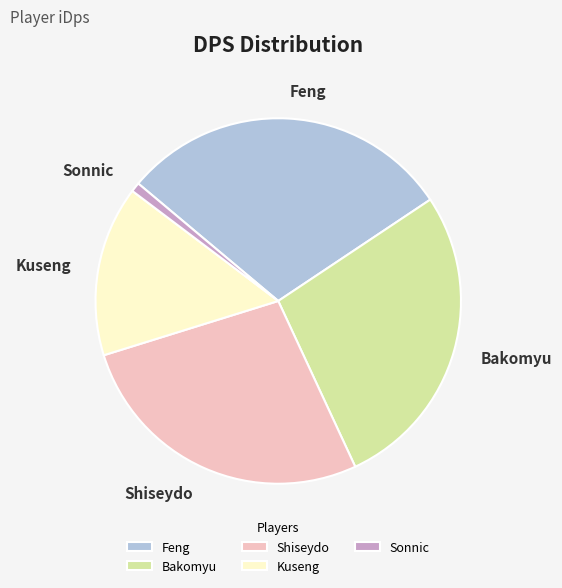

Is the sum of Feng and Bakomyu greater than half?

Yes